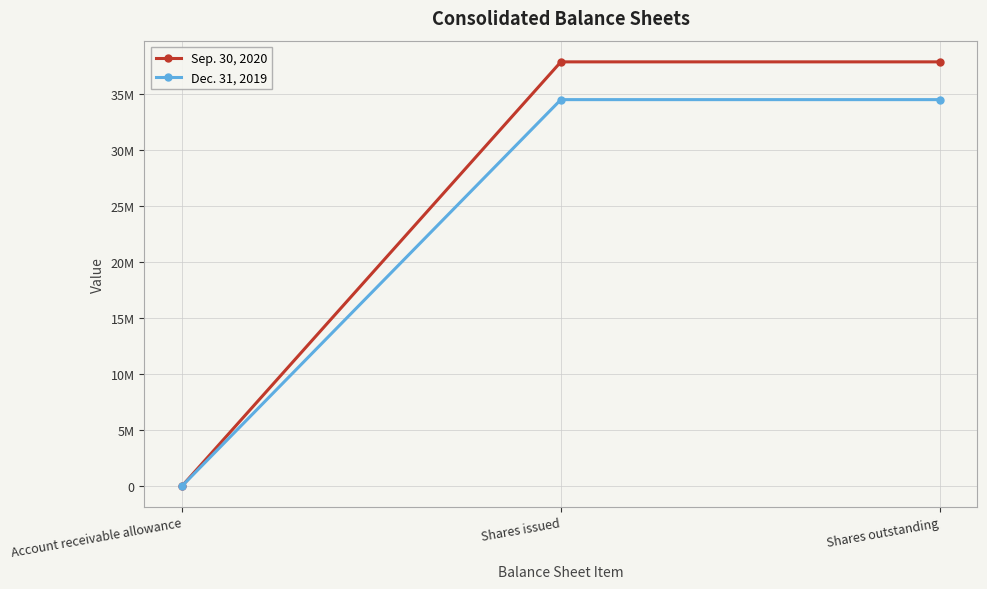

Is it true that Dec. 31, 2019 equals 59612297 at Shares outstanding?

False